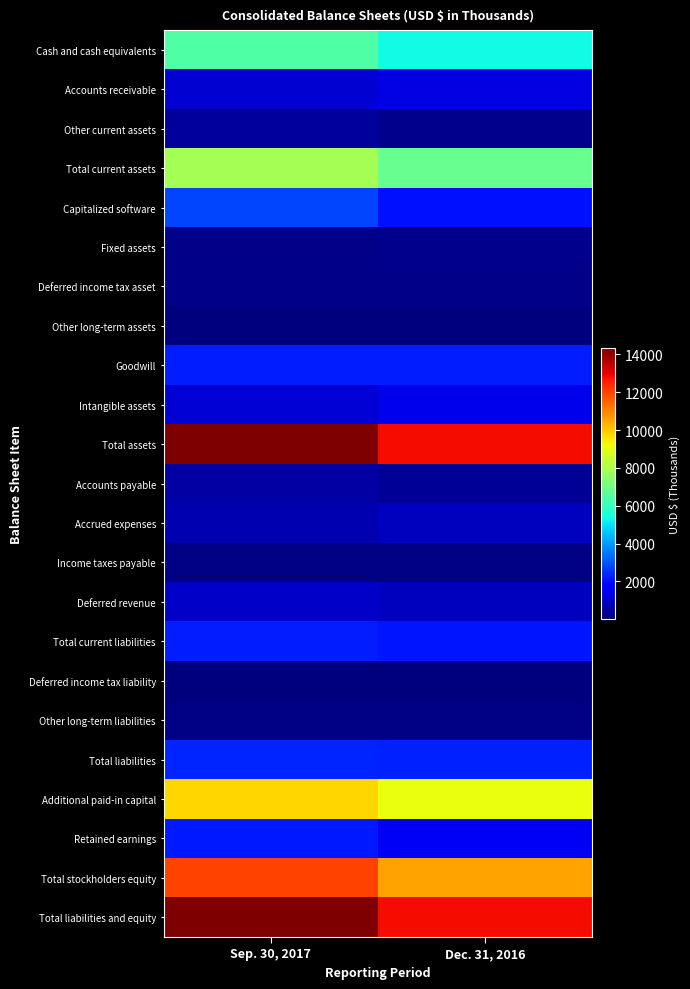

Reading left to right, extract all data points from this chart.

Cash and cash equivalents: Sep. 30, 2017=6407	Dec. 31, 2016=5339
Accounts receivable: Sep. 30, 2017=1067	Dec. 31, 2016=1300
Other current assets: Sep. 30, 2017=396	Dec. 31, 2016=189
Total current assets: Sep. 30, 2017=7870	Dec. 31, 2016=6828
Capitalized software: Sep. 30, 2017=2767	Dec. 31, 2016=2048
Fixed assets: Sep. 30, 2017=159	Dec. 31, 2016=204
Deferred income tax asset: Sep. 30, 2017=137	Dec. 31, 2016=141
Other long-term assets: Sep. 30, 2017=18	Dec. 31, 2016=18
Goodwill: Sep. 30, 2017=2242	Dec. 31, 2016=2242
Intangible assets: Sep. 30, 2017=1131	Dec. 31, 2016=1380
Total assets: Sep. 30, 2017=14324	Dec. 31, 2016=12861
Accounts payable: Sep. 30, 2017=481	Dec. 31, 2016=344
Accrued expenses: Sep. 30, 2017=680	Dec. 31, 2016=806
Income taxes payable: Sep. 30, 2017=80	Dec. 31, 2016=112
Deferred revenue: Sep. 30, 2017=958	Dec. 31, 2016=843
Total current liabilities: Sep. 30, 2017=2199	Dec. 31, 2016=2105
Deferred income tax liability: Sep. 30, 2017=54	Dec. 31, 2016=66
Other long-term liabilities: Sep. 30, 2017=86	Dec. 31, 2016=112
Total liabilities: Sep. 30, 2017=2339	Dec. 31, 2016=2283
Additional paid-in capital: Sep. 30, 2017=9776	Dec. 31, 2016=9120
Retained earnings: Sep. 30, 2017=2177	Dec. 31, 2016=1491
Total stockholders equity: Sep. 30, 2017=11985	Dec. 31, 2016=10578
Total liabilities and equity: Sep. 30, 2017=14324	Dec. 31, 2016=12861